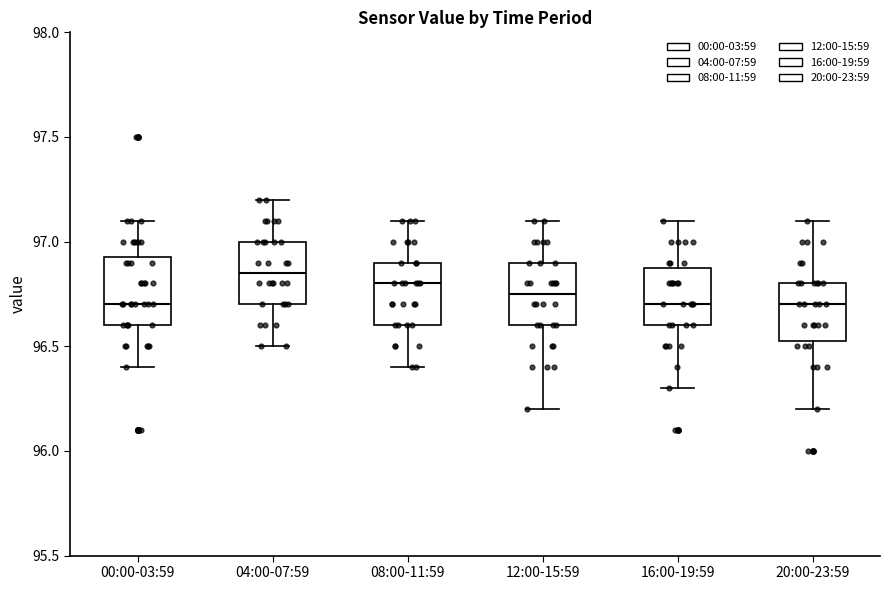

Where is the lower edge of the box for 12:00-15:59 on the y-axis? The values are not printed on the chart, so give them approximately, as read against the axis.

96.60